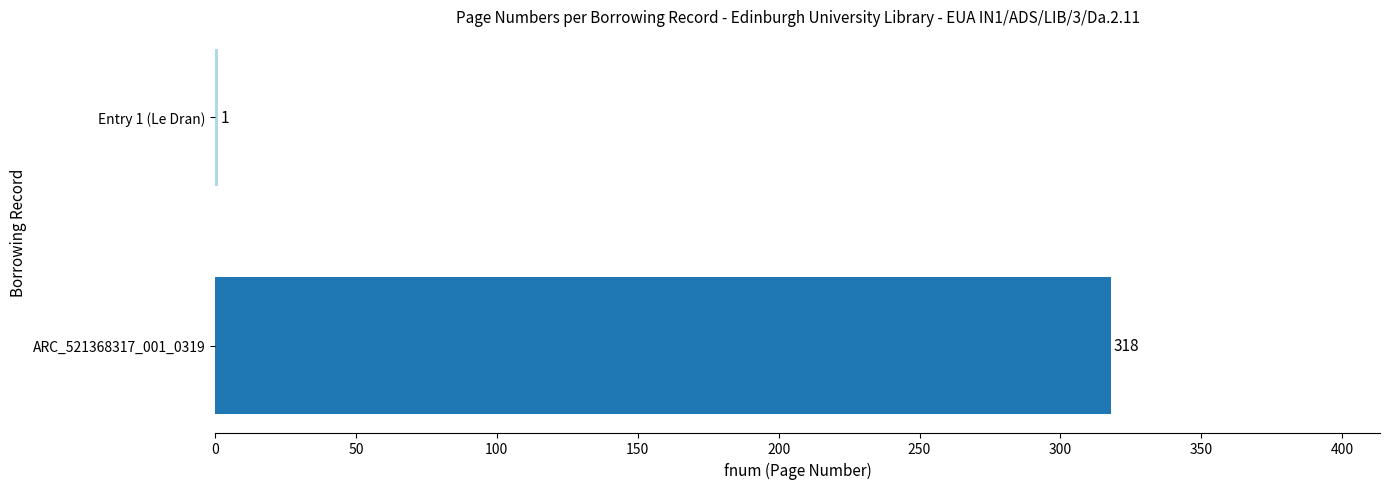

Reading bottom to top, extract all data points from this chart.

ARC_521368317_001_0319=318	Entry 1 (Le Dran)=1